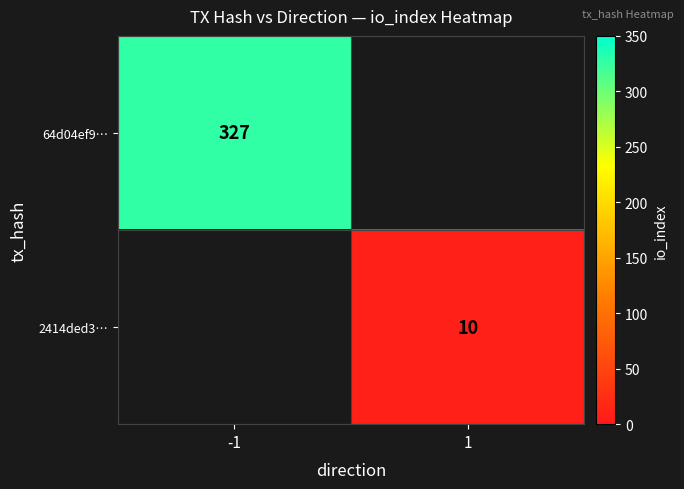

True or false: 2414ded3… has a value of 10 at 1.

True